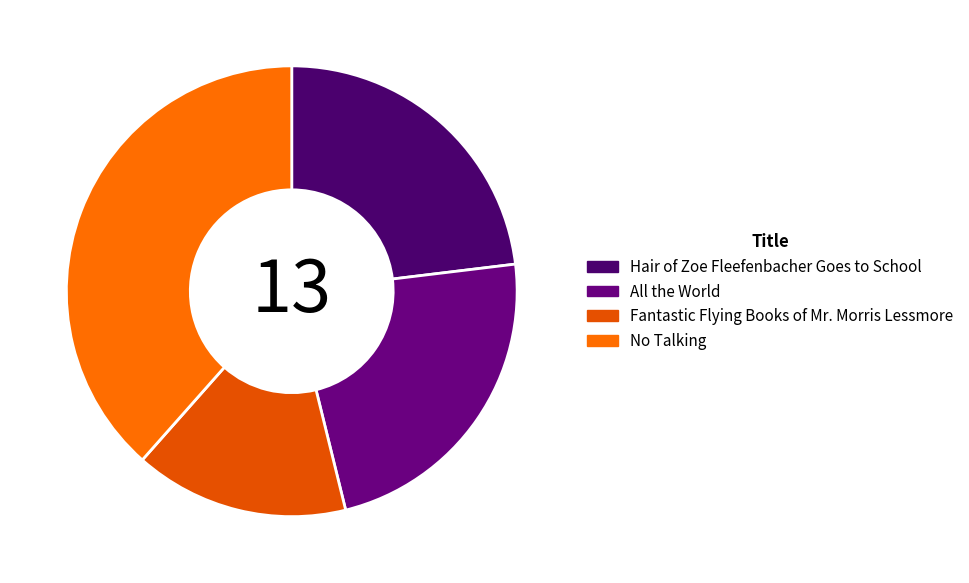

True or false: Hair of Zoe Fleefenbacher Goes to School accounts for 8% of the total.

False